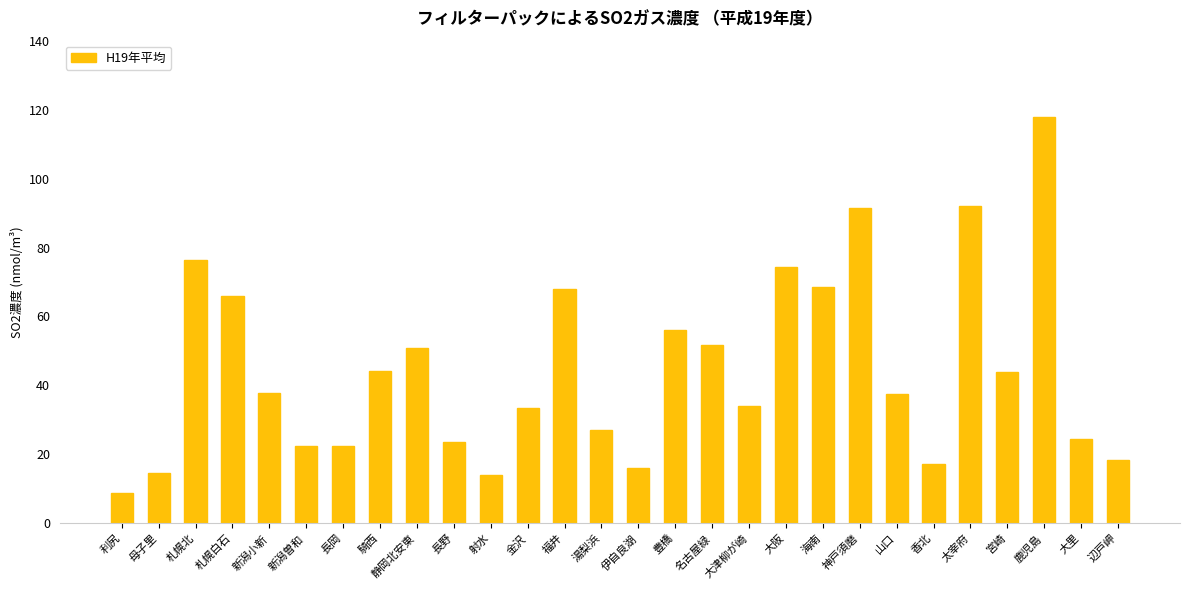

How many data points does each series have?

28